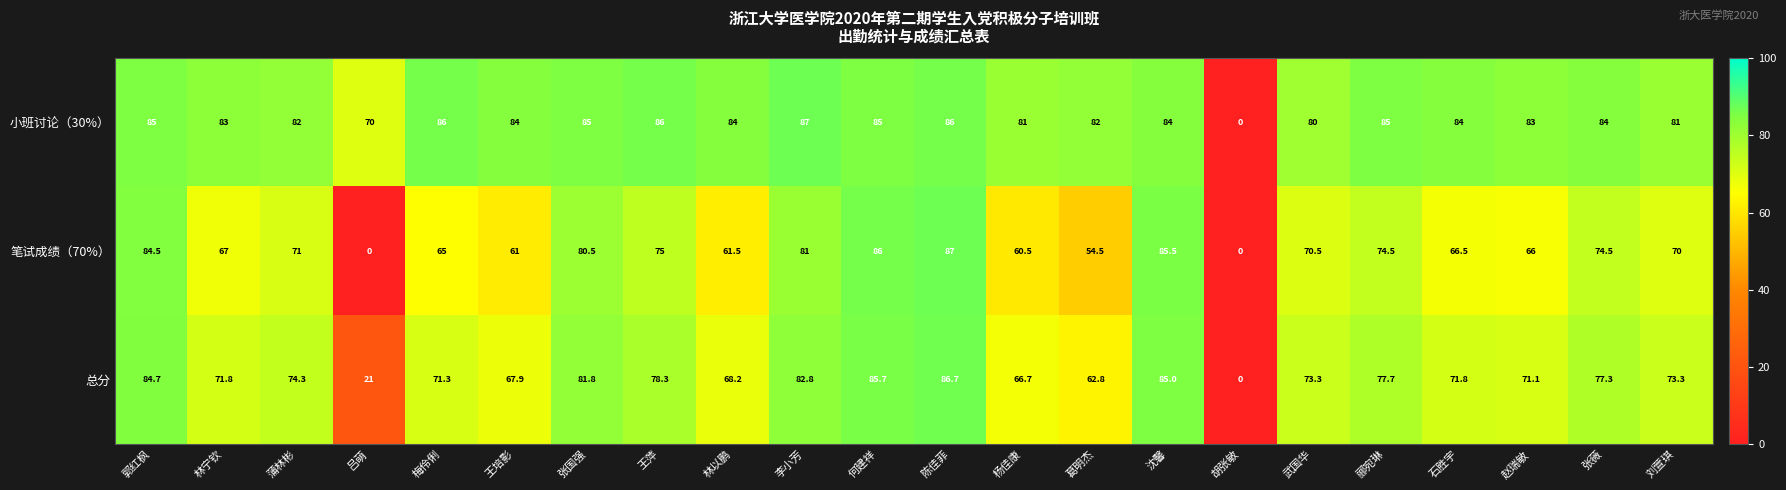

What is the difference between the highest and lowest values at 王培影?

23.0